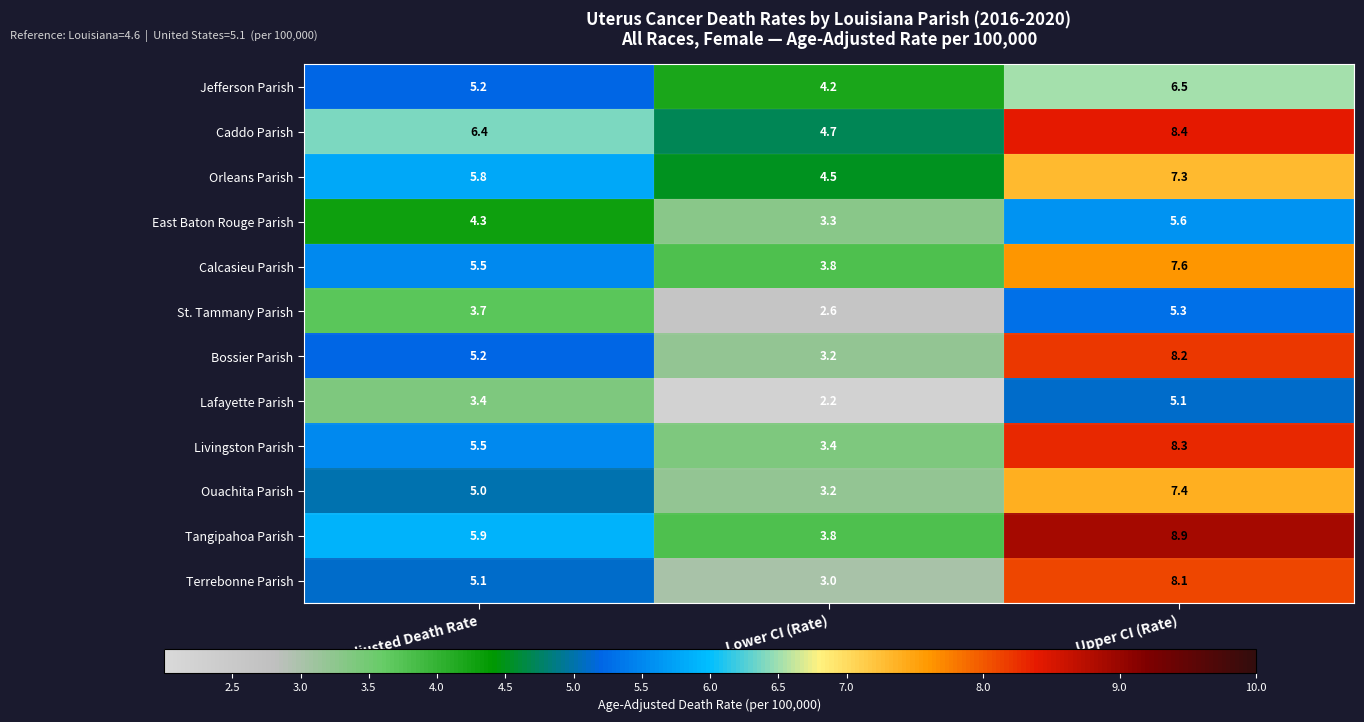

At which label does Terrebonne Parish reach its minimum?

Lower CI (Rate)